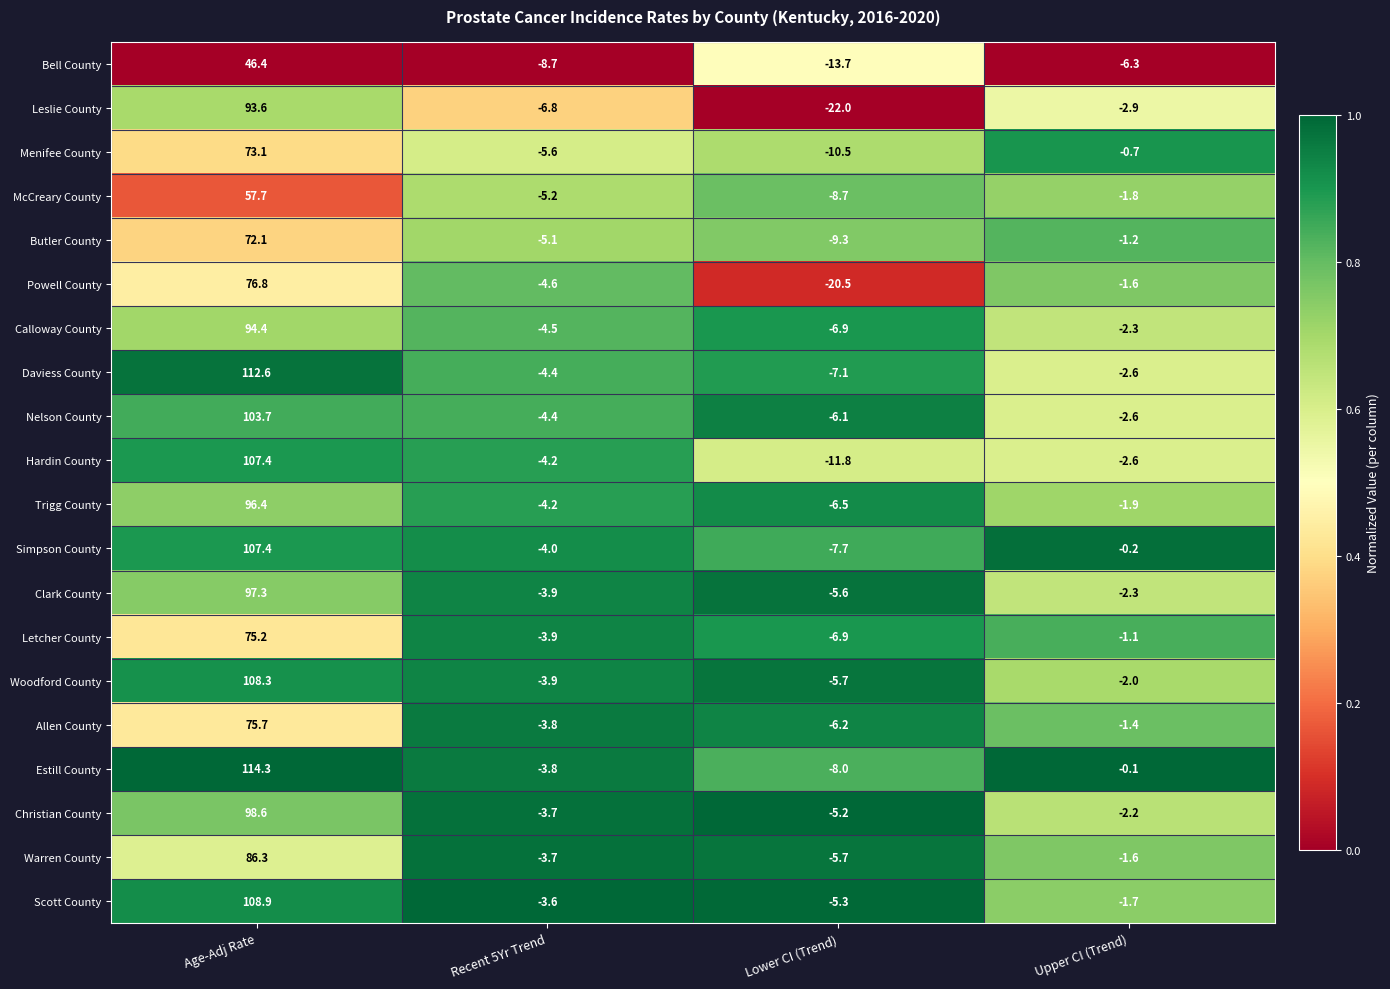

At which category is the sum across all series the highest?

Age-Adj Rate